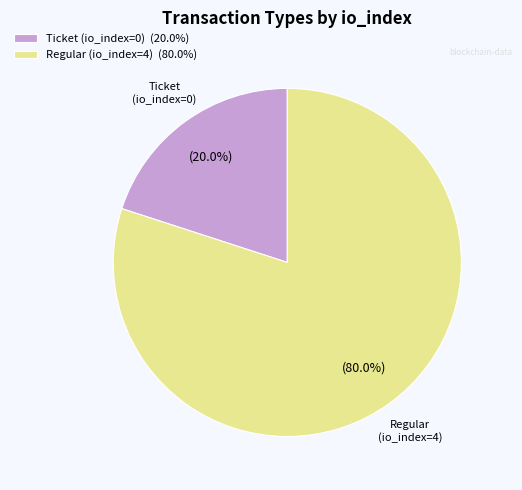

True or false: Ticket (io_index=0) accounts for 13% of the total.

False